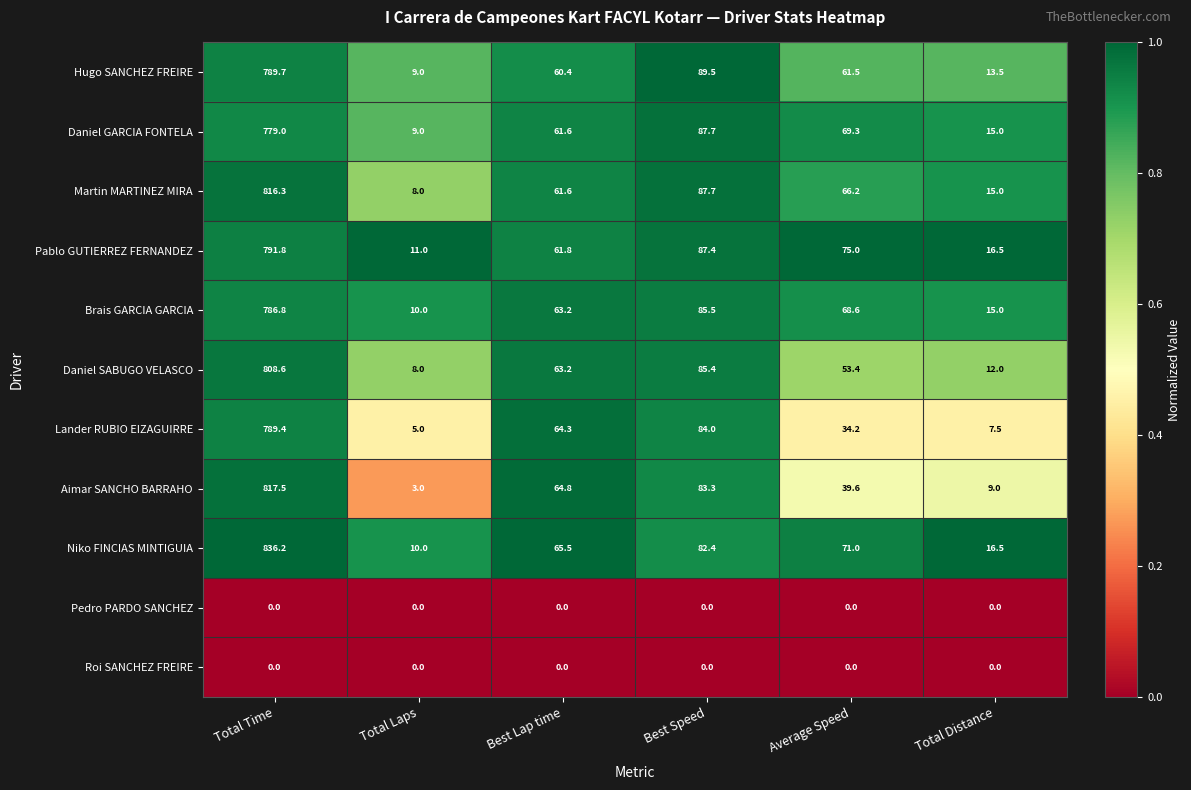

Where does the Pablo GUTIERREZ FERNANDEZ series first go above 75?

Total Time